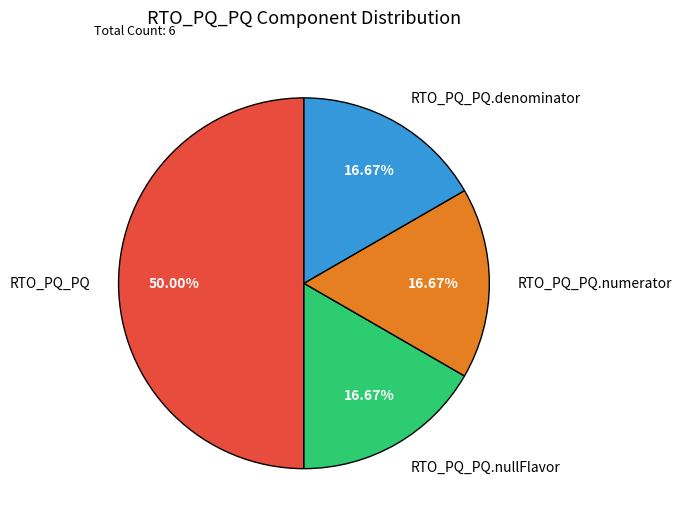

Which slice is the largest?

RTO_PQ_PQ